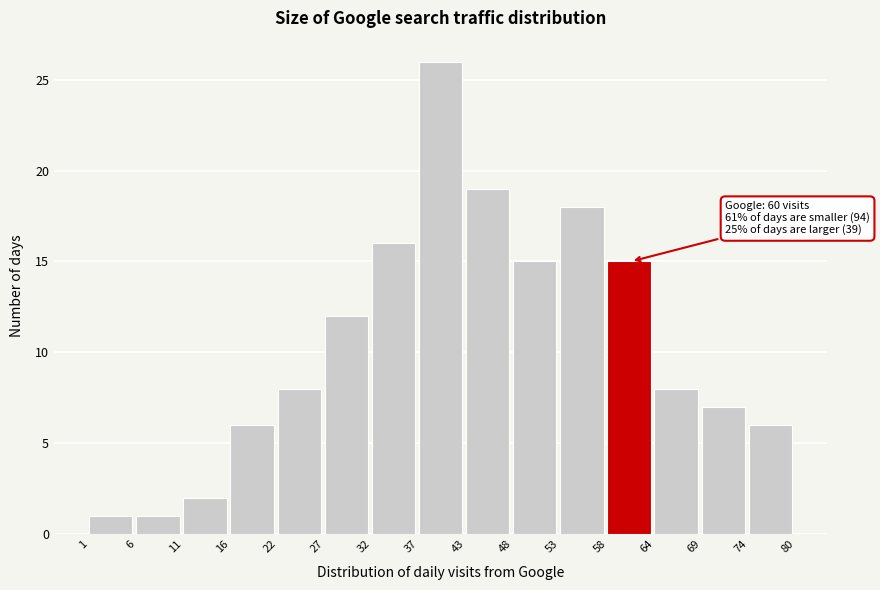

Reading left to right, what are all the values shown in this chart?

1	1	2	6	8	12	16	26	19	15	18	15	8	7	6